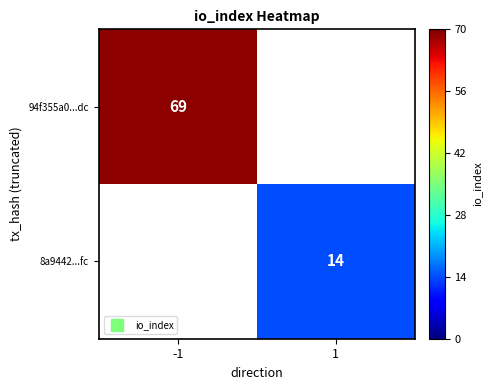

The value of 8a9442...fc at -1 is -4. True or false?

False